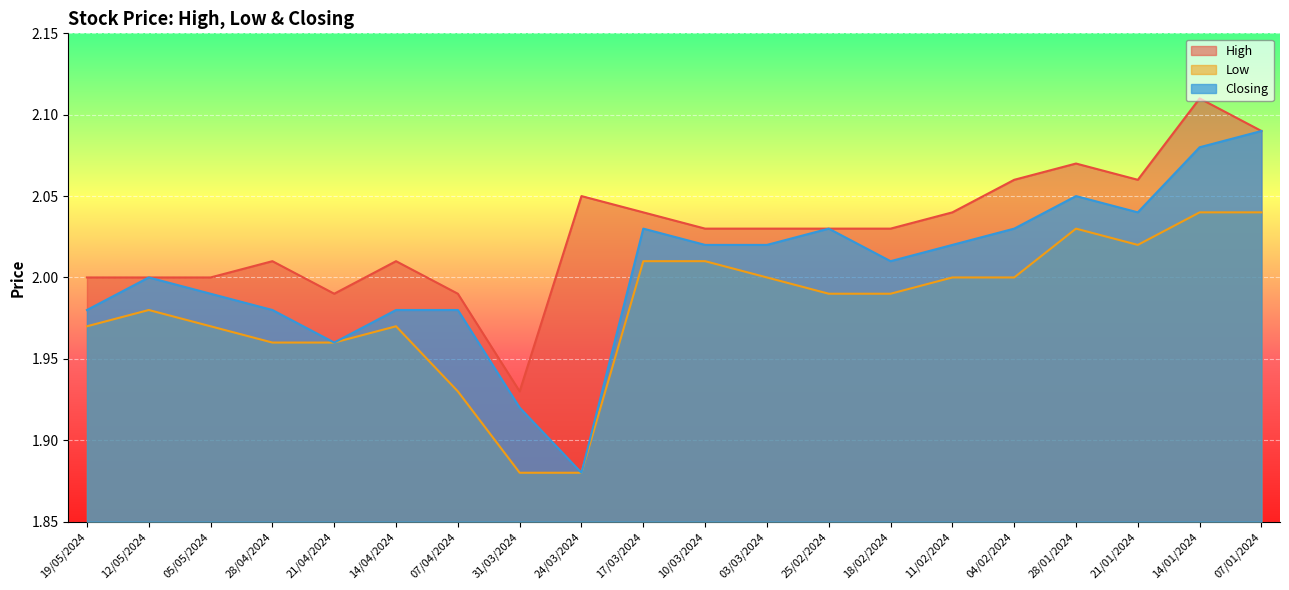

Reading left to right, what are all the values shown in this chart?

High: 19/05/2024=2.0	12/05/2024=2.0	05/05/2024=2.0	28/04/2024=2.0	21/04/2024=2.0	14/04/2024=2.0	07/04/2024=2.0	31/03/2024=1.9	24/03/2024=2.0	17/03/2024=2.0	10/03/2024=2.0	03/03/2024=2.0	25/02/2024=2.0	18/02/2024=2.0	11/02/2024=2.0	04/02/2024=2.1	28/01/2024=2.1	21/01/2024=2.1	14/01/2024=2.1	07/01/2024=2.1
Low: 19/05/2024=2.0	12/05/2024=2.0	05/05/2024=2.0	28/04/2024=2.0	21/04/2024=2.0	14/04/2024=2.0	07/04/2024=1.9	31/03/2024=1.9	24/03/2024=1.9	17/03/2024=2.0	10/03/2024=2.0	03/03/2024=2.0	25/02/2024=2.0	18/02/2024=2.0	11/02/2024=2.0	04/02/2024=2.0	28/01/2024=2.0	21/01/2024=2.0	14/01/2024=2.0	07/01/2024=2.0
Closing: 19/05/2024=2.0	12/05/2024=2.0	05/05/2024=2.0	28/04/2024=2.0	21/04/2024=2.0	14/04/2024=2.0	07/04/2024=2.0	31/03/2024=1.9	24/03/2024=1.9	17/03/2024=2.0	10/03/2024=2.0	03/03/2024=2.0	25/02/2024=2.0	18/02/2024=2.0	11/02/2024=2.0	04/02/2024=2.0	28/01/2024=2.0	21/01/2024=2.0	14/01/2024=2.1	07/01/2024=2.1